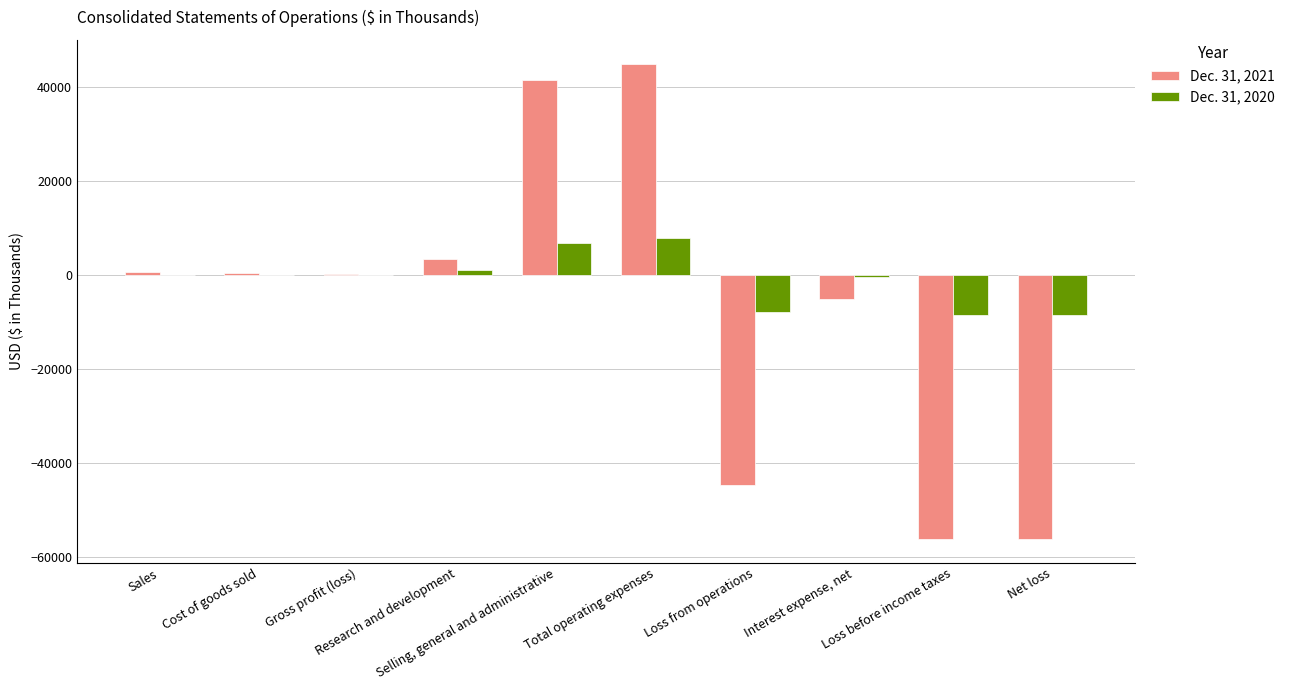

Is it true that Dec. 31, 2021 equals -30255 at Loss before income taxes?

False